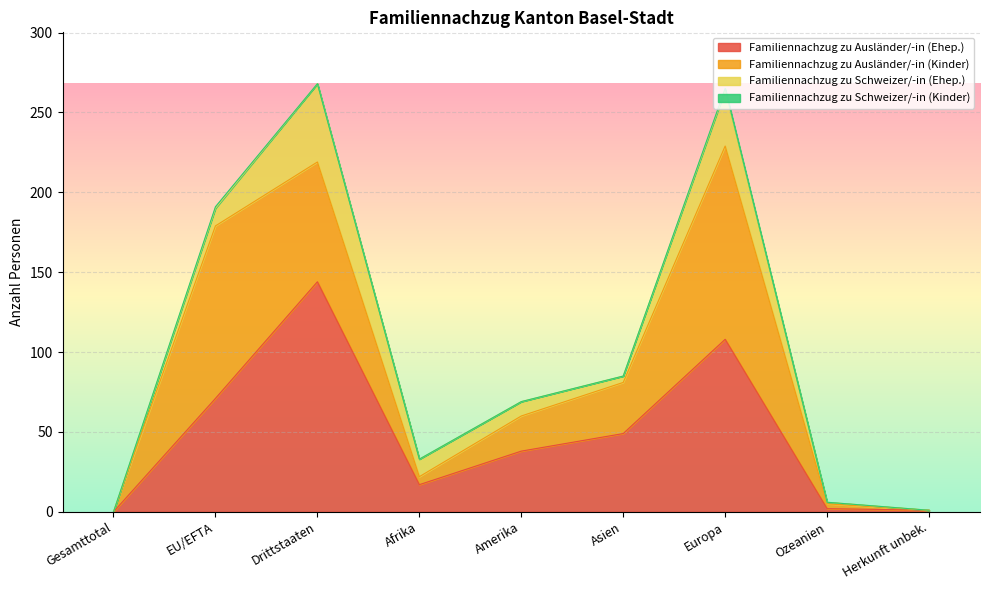

Reading left to right, list all the values displayed in this chart.

Familiennachzug zu Ausländer/-in (Ehep.): Gesamttotal=0	EU/EFTA=71	Drittstaaten=144	Afrika=17	Amerika=38	Asien=49	Europa=108	Ozeanien=2	Herkunft unbek.=1
Familiennachzug zu Ausländer/-in (Kinder): Gesamttotal=0	EU/EFTA=108	Drittstaaten=75	Afrika=5	Amerika=22	Asien=32	Europa=121	Ozeanien=3	Herkunft unbek.=0
Familiennachzug zu Schweizer/-in (Ehep.): Gesamttotal=0	EU/EFTA=11	Drittstaaten=49	Afrika=11	Amerika=9	Asien=4	Europa=35	Ozeanien=1	Herkunft unbek.=0
Familiennachzug zu Schweizer/-in (Kinder): Gesamttotal=0	EU/EFTA=1	Drittstaaten=0	Afrika=0	Amerika=0	Asien=0	Europa=1	Ozeanien=0	Herkunft unbek.=0